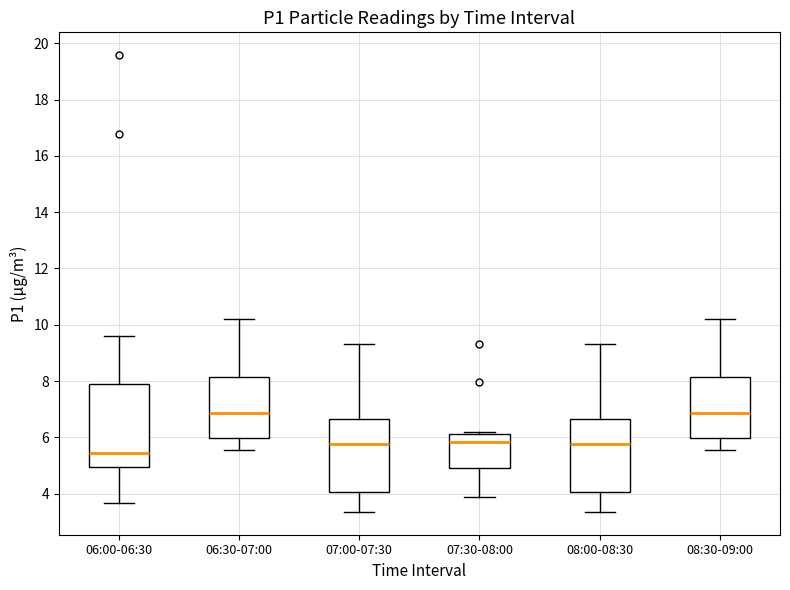

Reading left to right, transcribe this box plot: for each box, give where its median line is, the range the box spans, and where its two whiskers end, as read against the y-axis. The values are not printed on the chart, so give them approximately, as read against the axis.

06:00-06:30: median 5.4, box 5.0 to 7.8, whiskers 3.6 to 9.6
06:30-07:00: median 6.8, box 6.0 to 8.2, whiskers 5.6 to 10.2
07:00-07:30: median 5.8, box 4.0 to 6.6, whiskers 3.4 to 9.4
07:30-08:00: median 5.8, box 5.0 to 6.2, whiskers 3.8 to 6.2 (just above the box's upper edge)
08:00-08:30: median 5.8, box 4.0 to 6.6, whiskers 3.4 to 9.4
08:30-09:00: median 6.8, box 6.0 to 8.2, whiskers 5.6 to 10.2